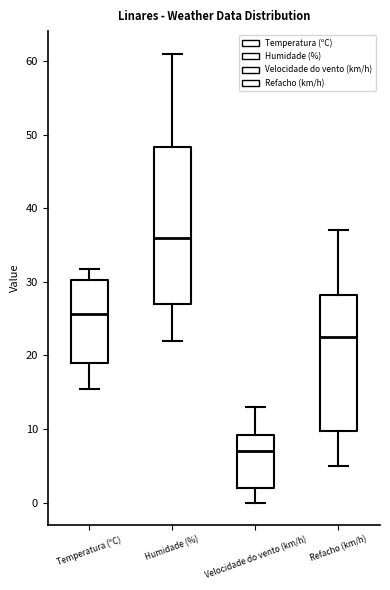

Reading left to right, transcribe this box plot: for each box, give where its median line is, the range the box spans, and where its two whiskers end, as read against the y-axis. The values are not printed on the chart, so give them approximately, as read against the axis.

Temperatura (ºC): median 26, box 19 to 30, whiskers 16 to 32
Humidade (%): median 36, box 27 to 48, whiskers 22 to 61
Velocidade do vento (km/h): median 7, box 2 to 9, whiskers 0 to 13
Refacho (km/h): median 23, box 10 to 28, whiskers 5 to 37